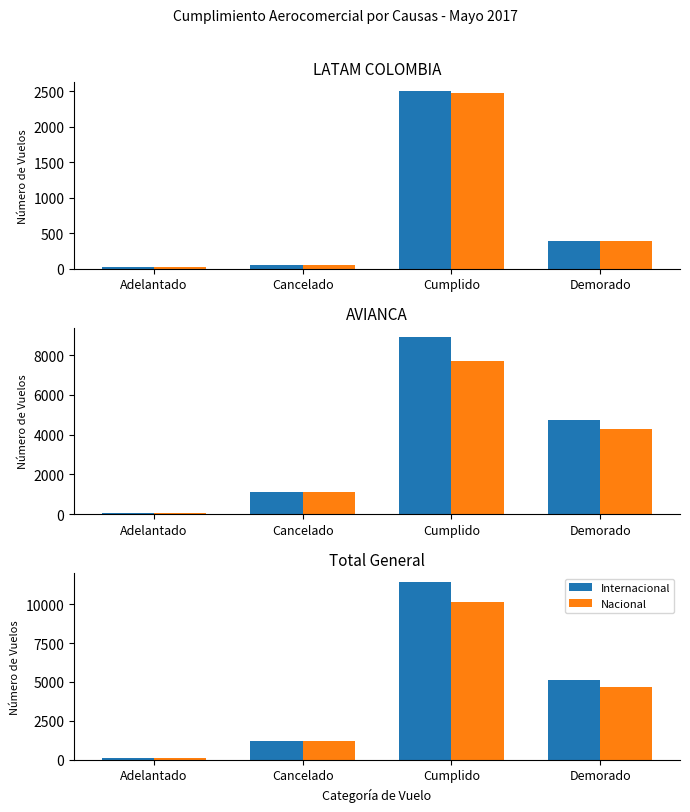

Which series changed the most between Cancelado and Demorado?

Internacional